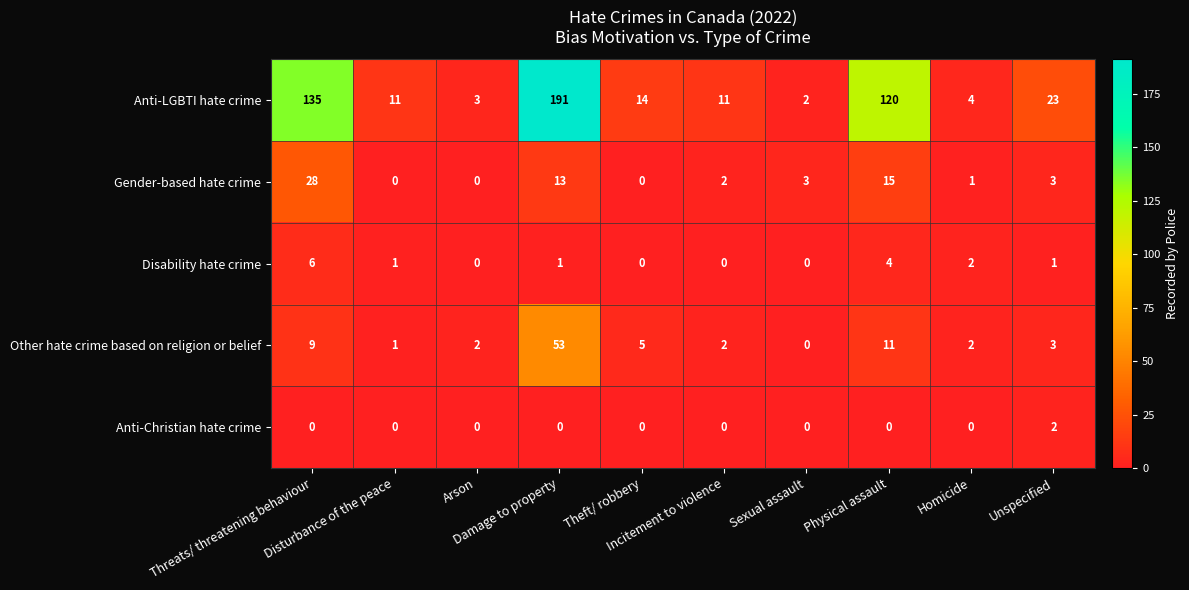

Count the Disability hate crime values in the range 0 to 2.

8